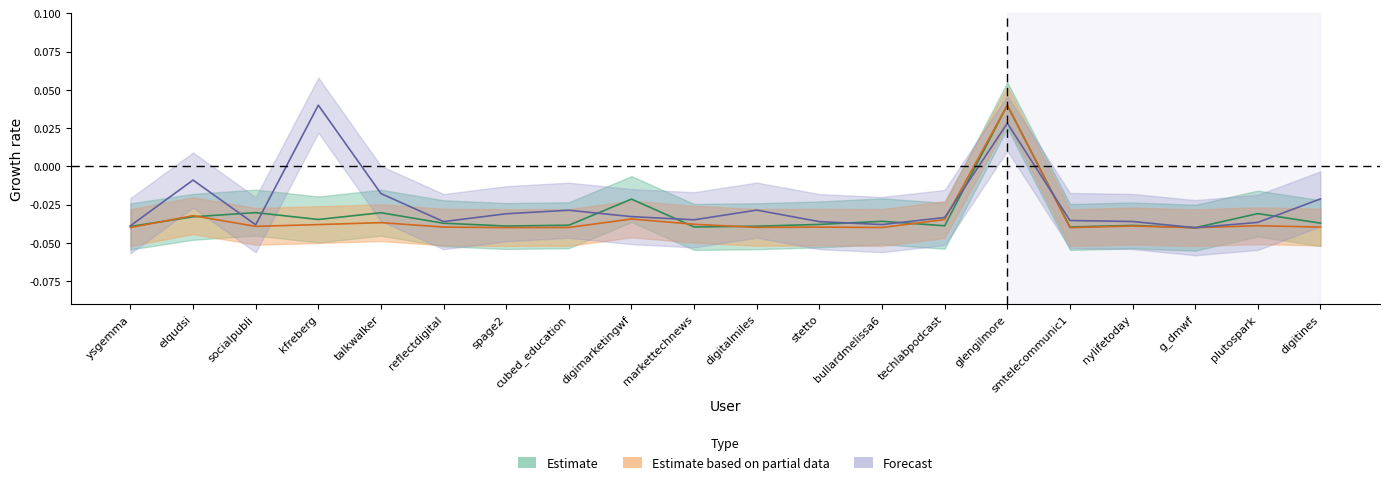

How many intersections are there between Followed and Tweets?

9